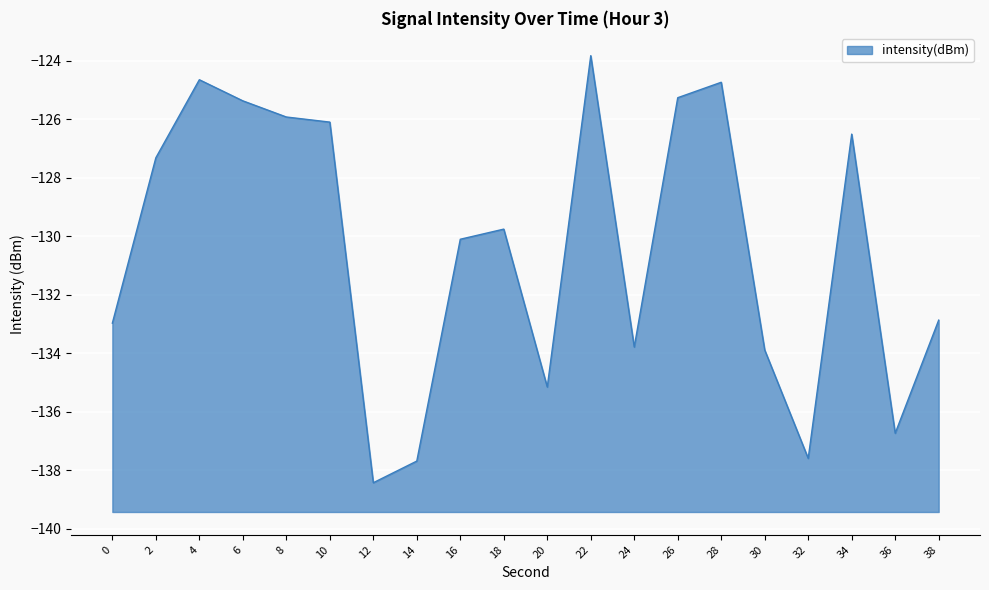

At which label is the value closest to -131?

16